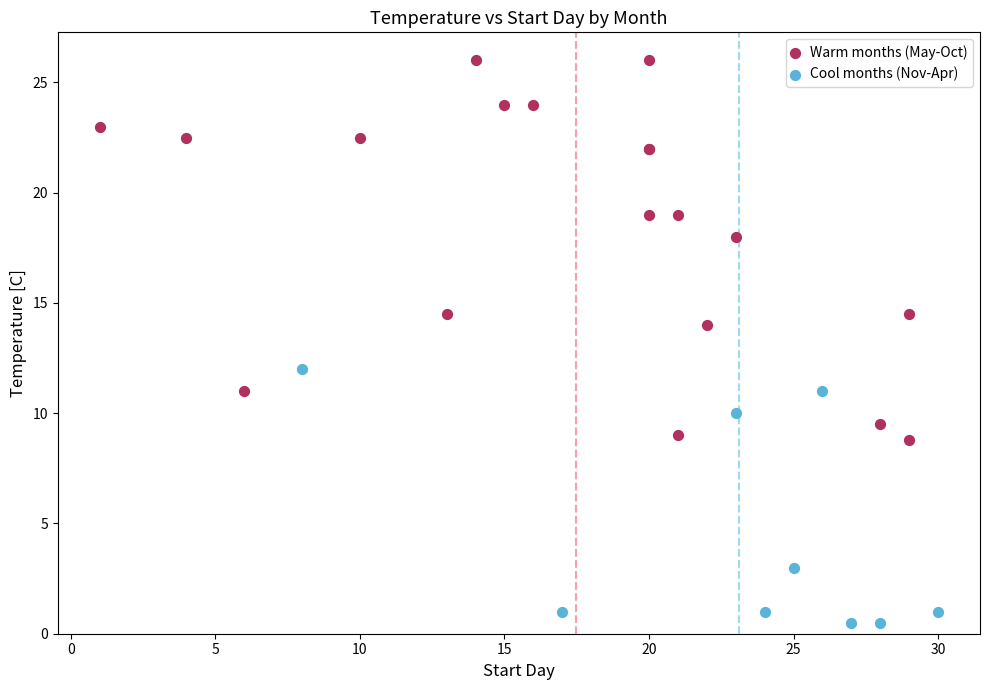

What are all the series names shown in the legend?

Warm months (May-Oct), Cool months (Nov-Apr)